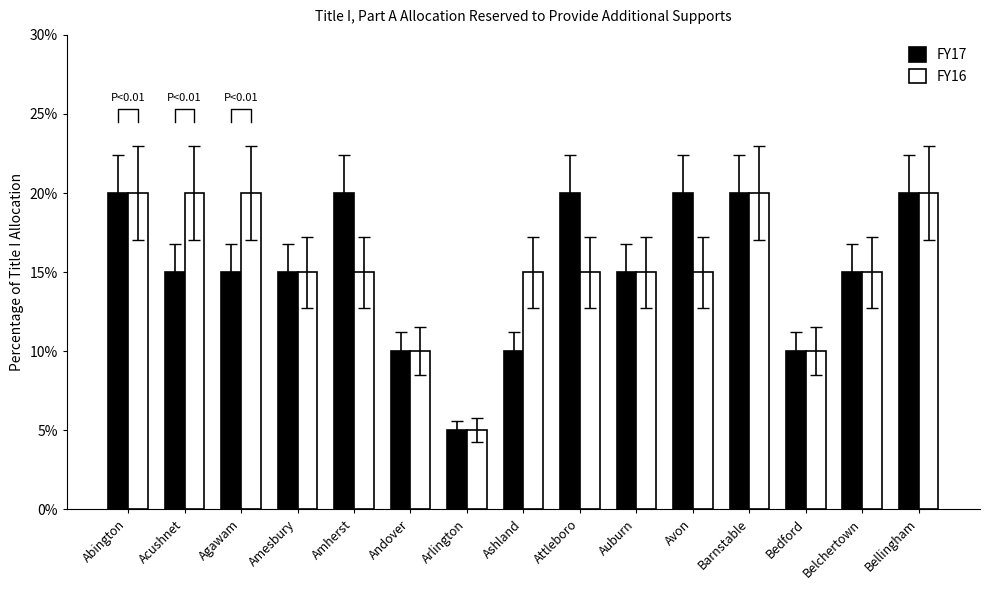

How many data points does each series have?

15